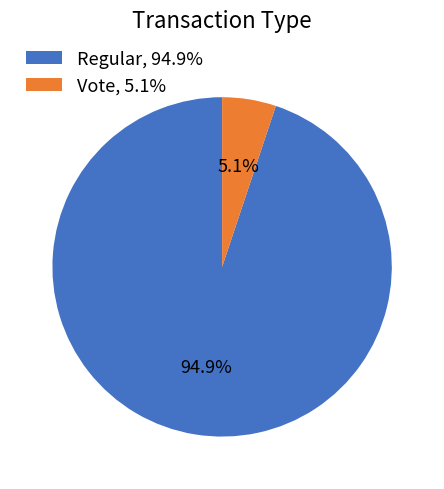

To the nearest percent, what is the difference between the Regular and Vote slice percentages?

90%